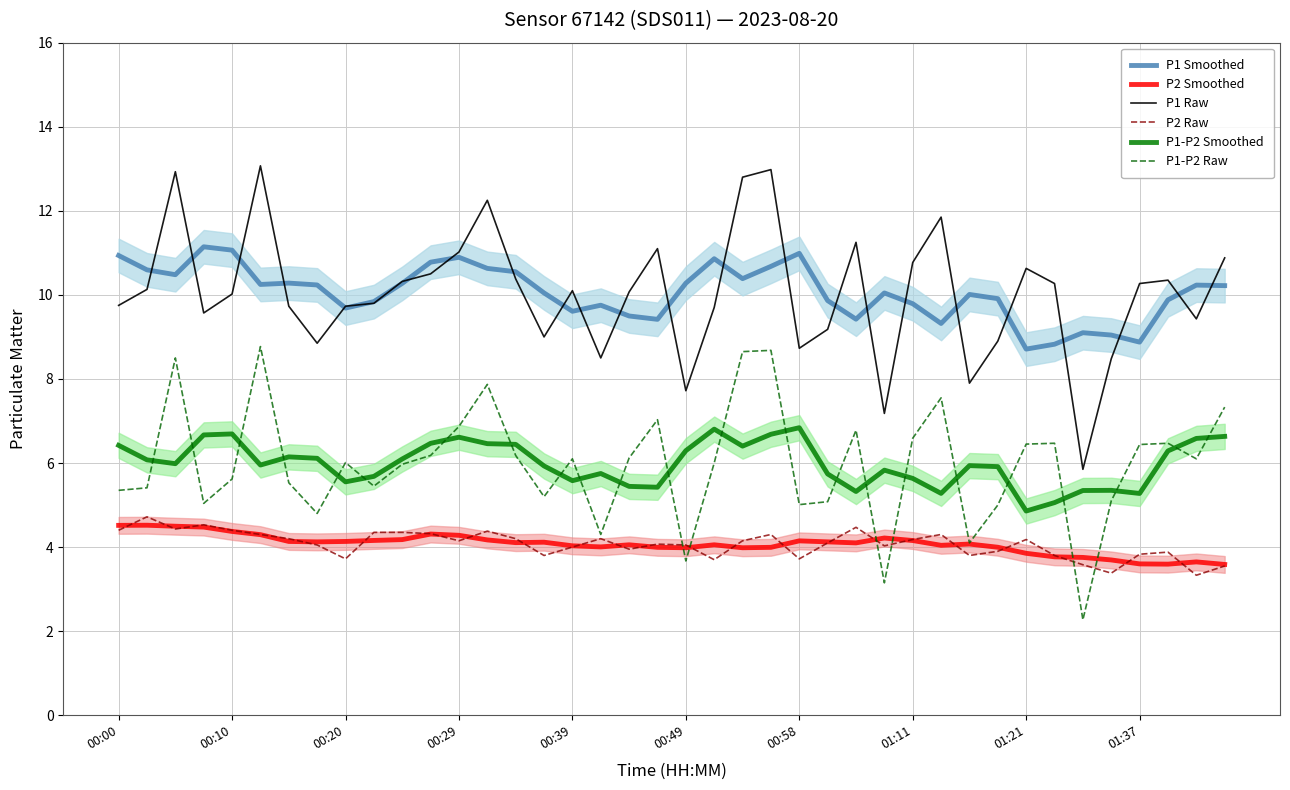

What are all the series names shown in the legend?

P1 Smoothed, P2 Smoothed, P1 Raw, P2 Raw, P1-P2 Smoothed, P1-P2 Raw